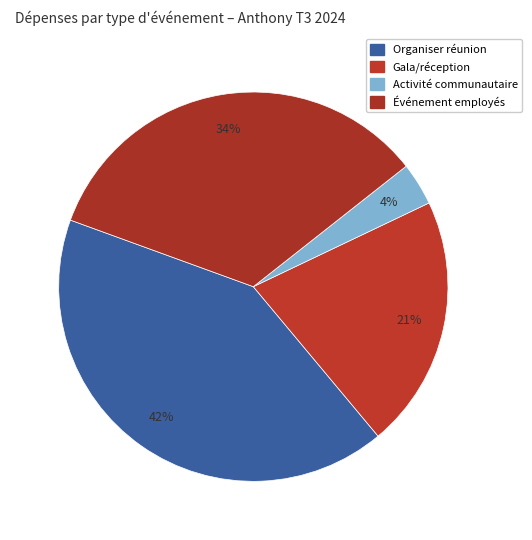

How many segments does this pie chart have?

4